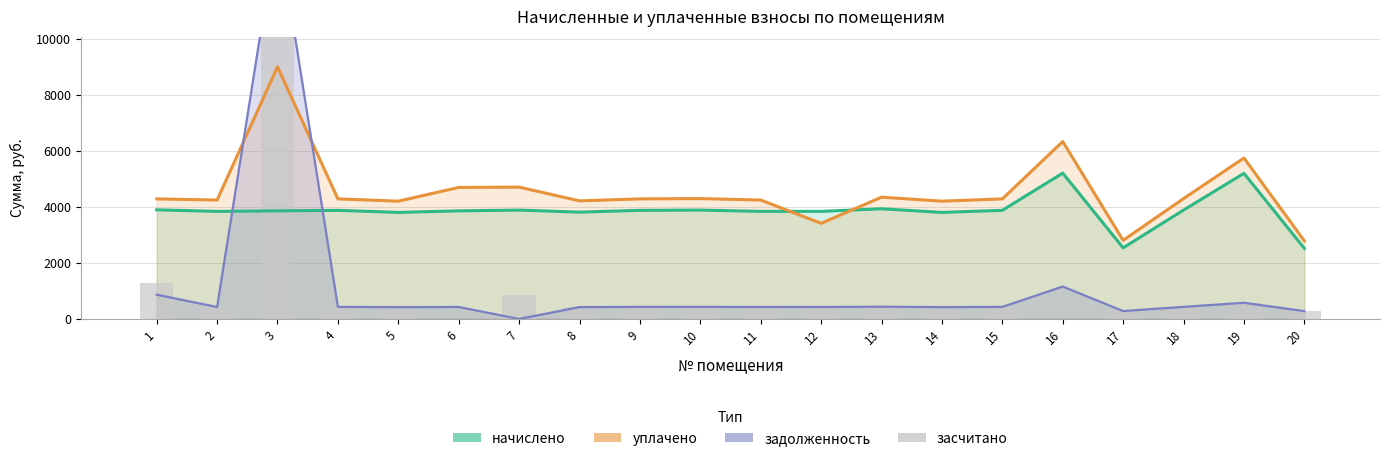

Is it true that задолженность equals 430.9 at 15?

True